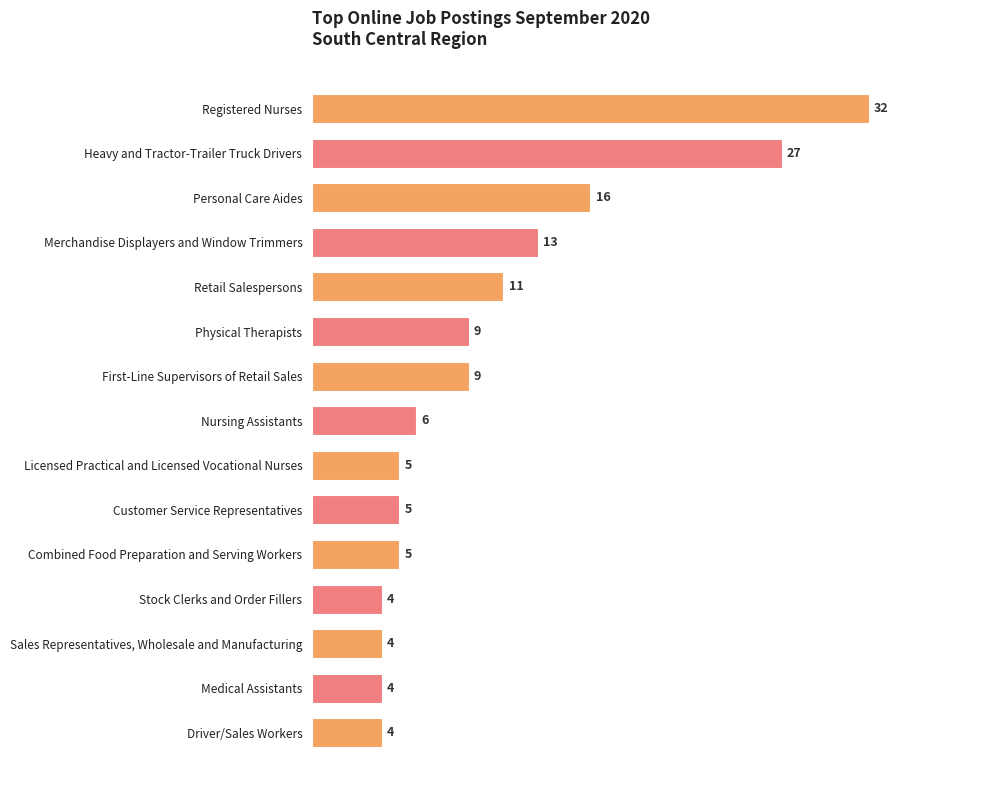

Approximately how many times larger is the value at Combined Food Preparation and Serving Workers compared to Personal Care Aides?

0.3